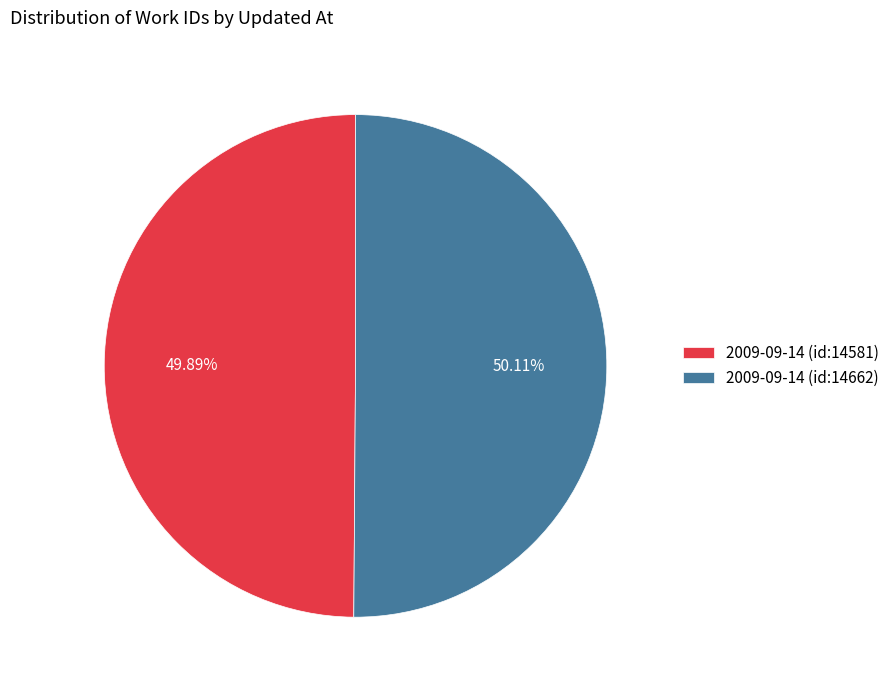

Count the number of slices in the pie.

2